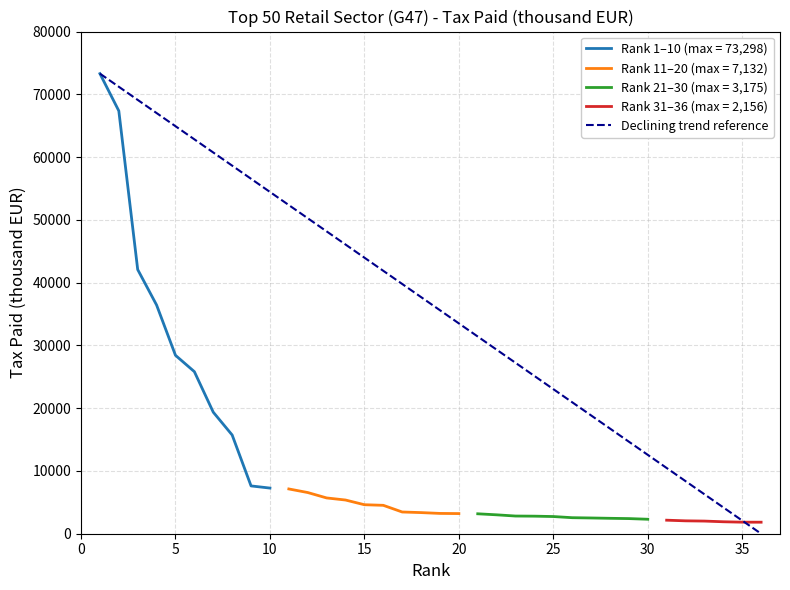

What is the highest value of the Rank 1–10 (max = 73,298) series?

73298